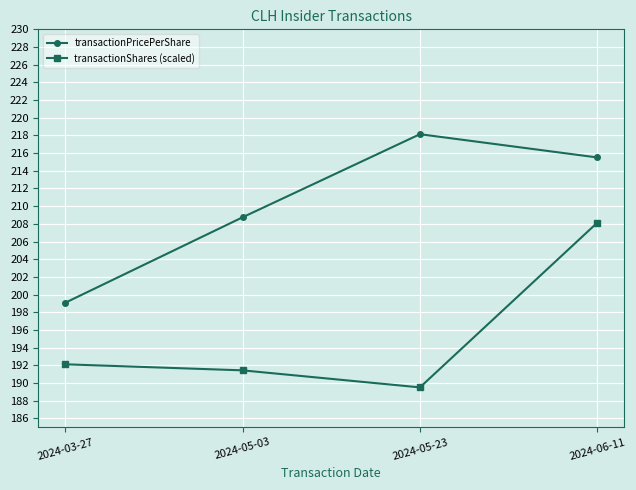

At 2024-03-27, list the series in order from smallest to largest.

transactionShares (scaled), transactionPricePerShare